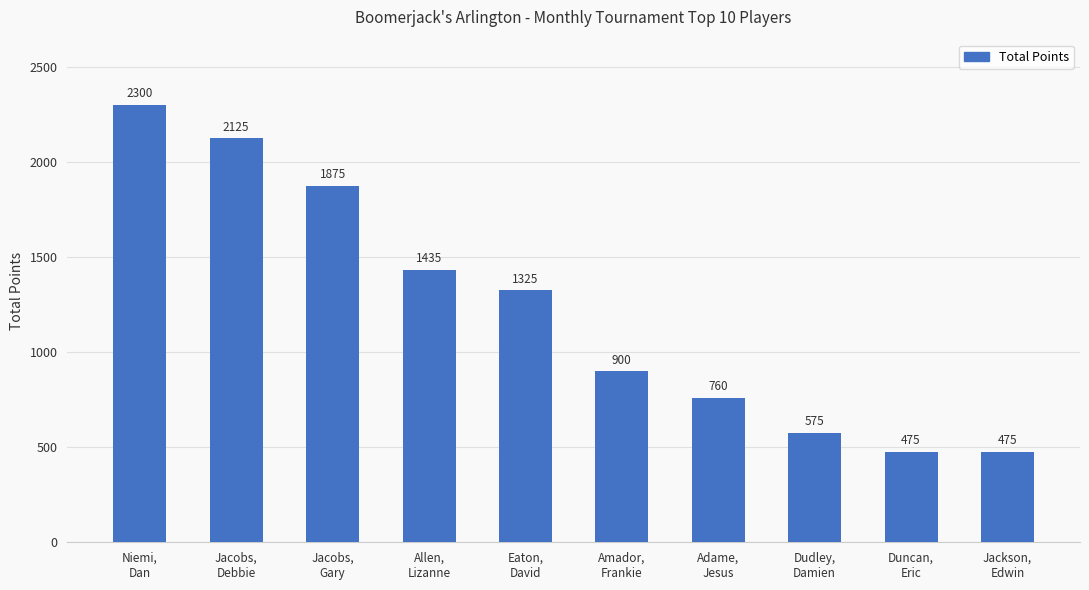

Approximately how many times larger is the value at Dudley,
Damien compared to Duncan,
Eric?

1.2